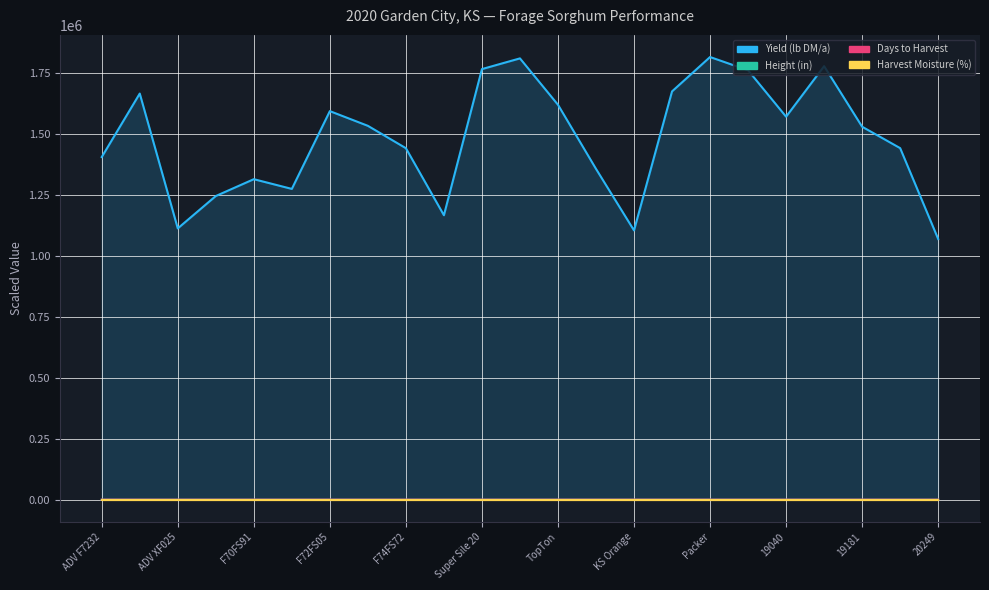

At F70FS91, list the series in order from smallest to largest.

Harvest Moisture (%), Height (in), Days to Harvest, Yield (lb DM/a)